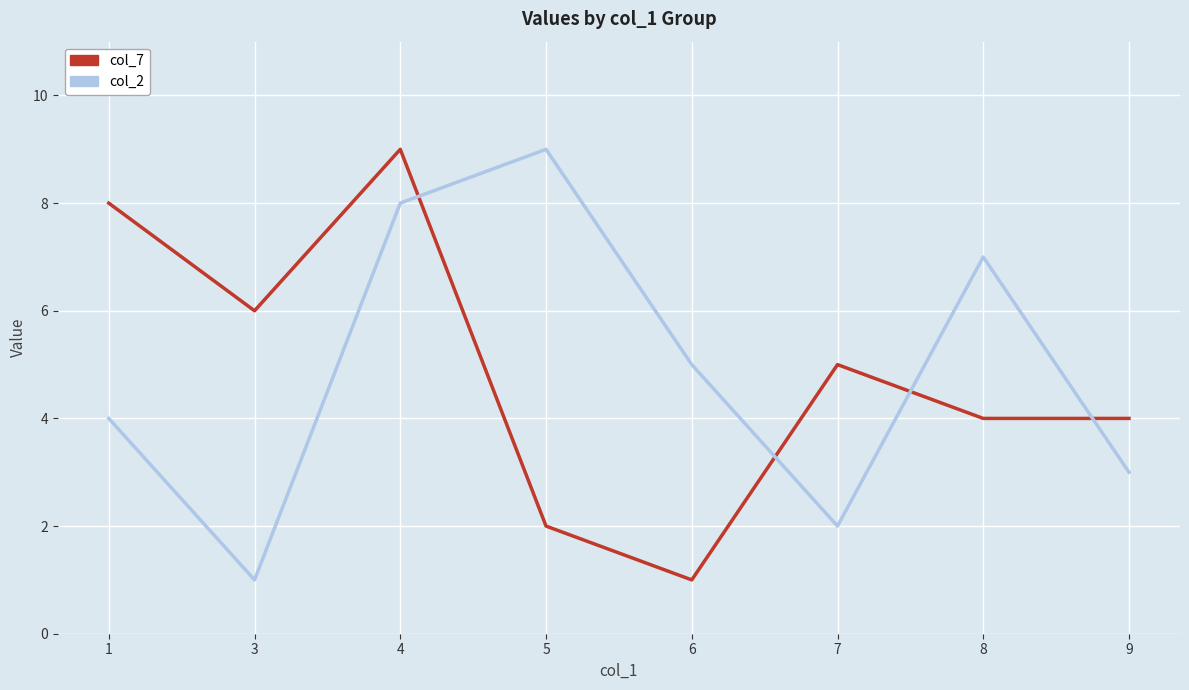

Reading left to right, what are all the values shown in this chart?

col_7: 8	6	9	2	1	5	4	4
col_2: 4	1	8	9	5	2	7	3